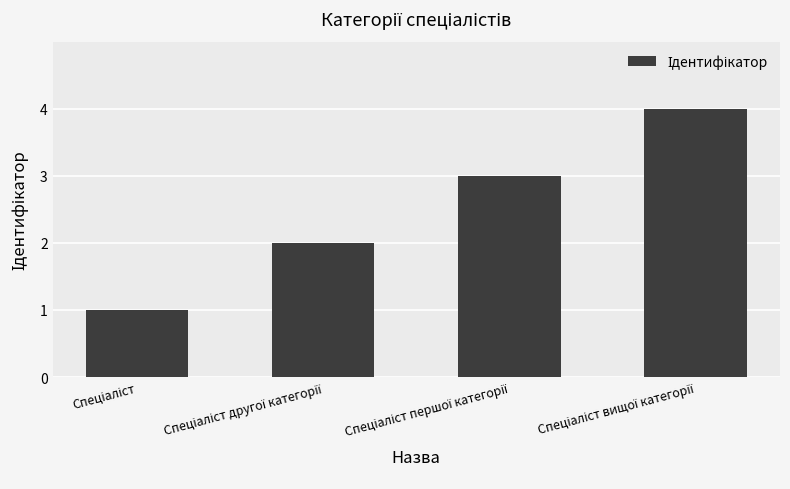

What is the difference between the second highest and second lowest values?

1